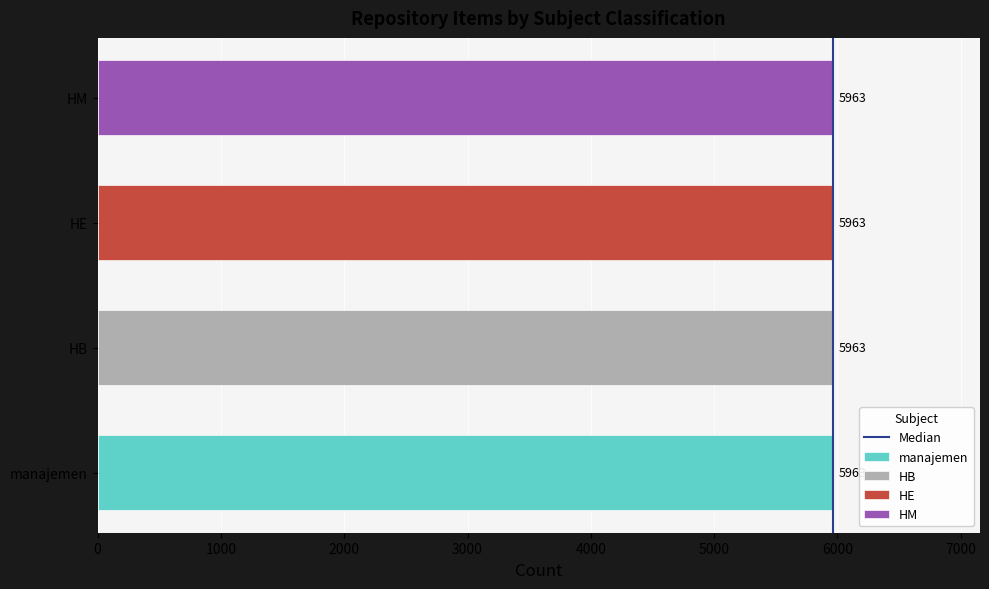

The value at 0 is 1. True or false?

False